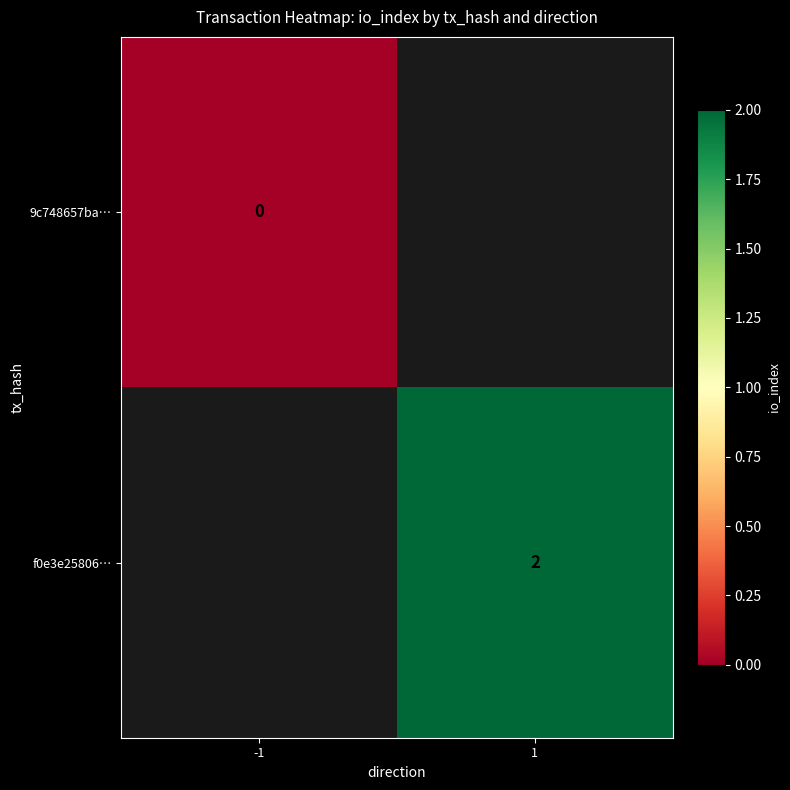

The value of f0e3e25806… at 1 is 3. True or false?

False